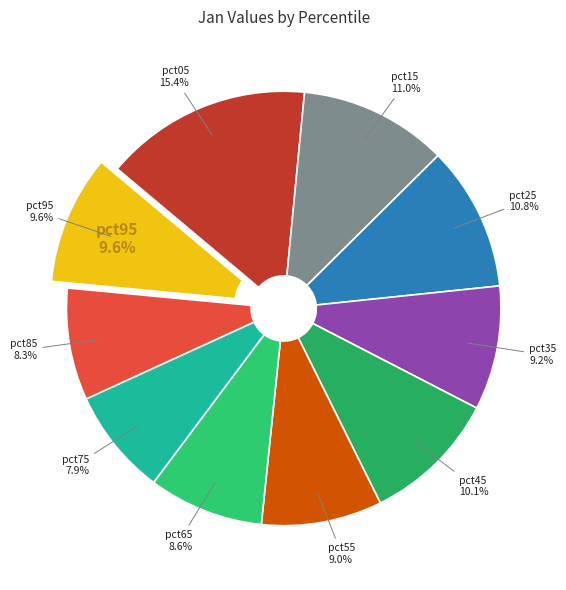

Rank the categories by value from lowest to highest.

pct75, pct85, pct65, pct55, pct35, pct95, pct45, pct25, pct15, pct05